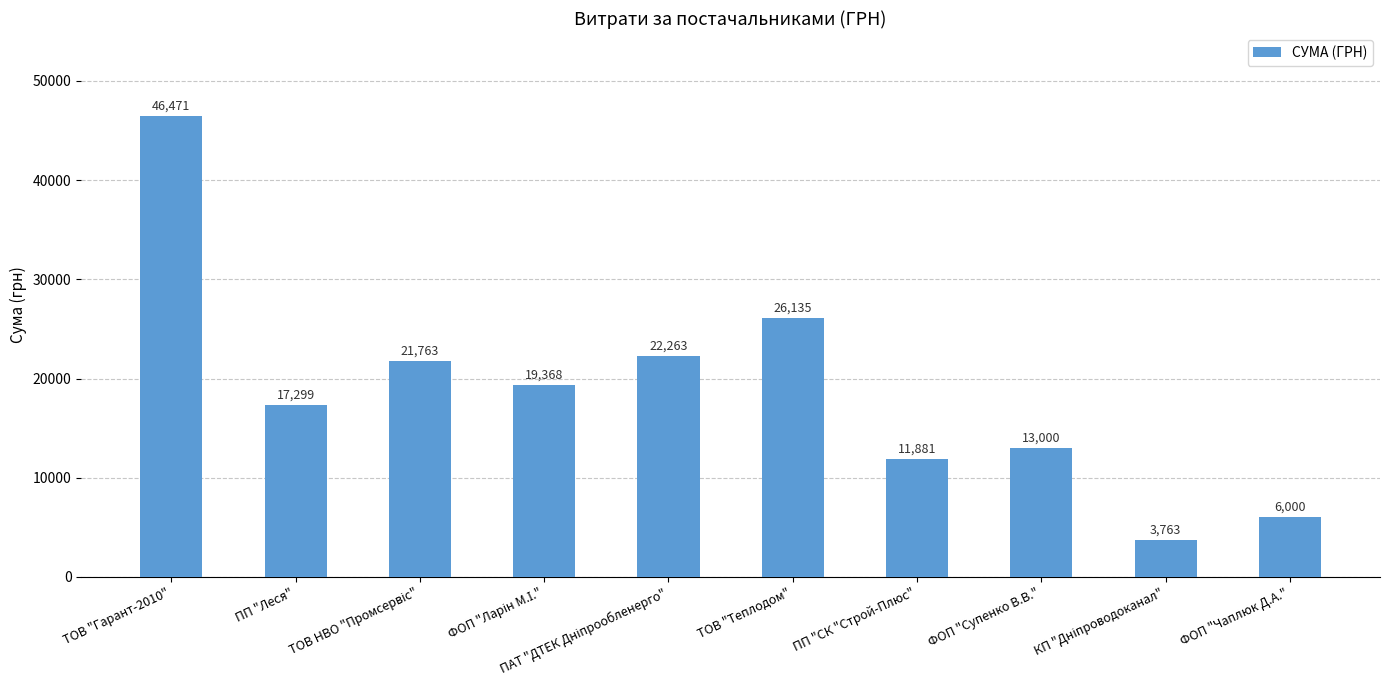

At which label does the data first exceed 19368?

ТОВ "Гарант-2010"